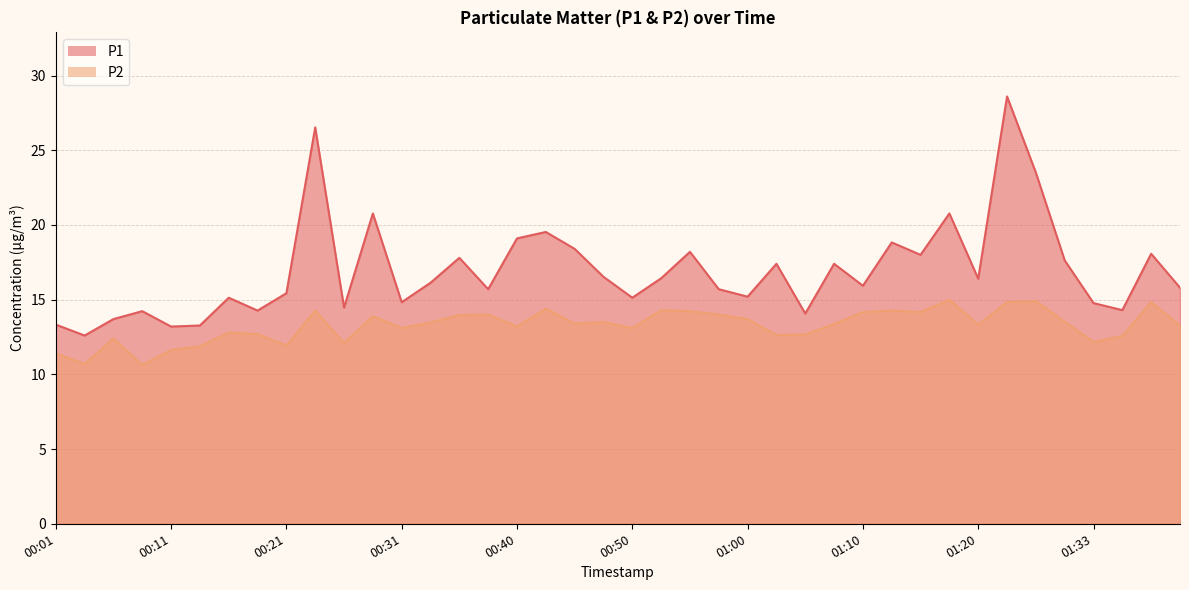

What is the value of the P1 point at the 6th from the left?

13.3